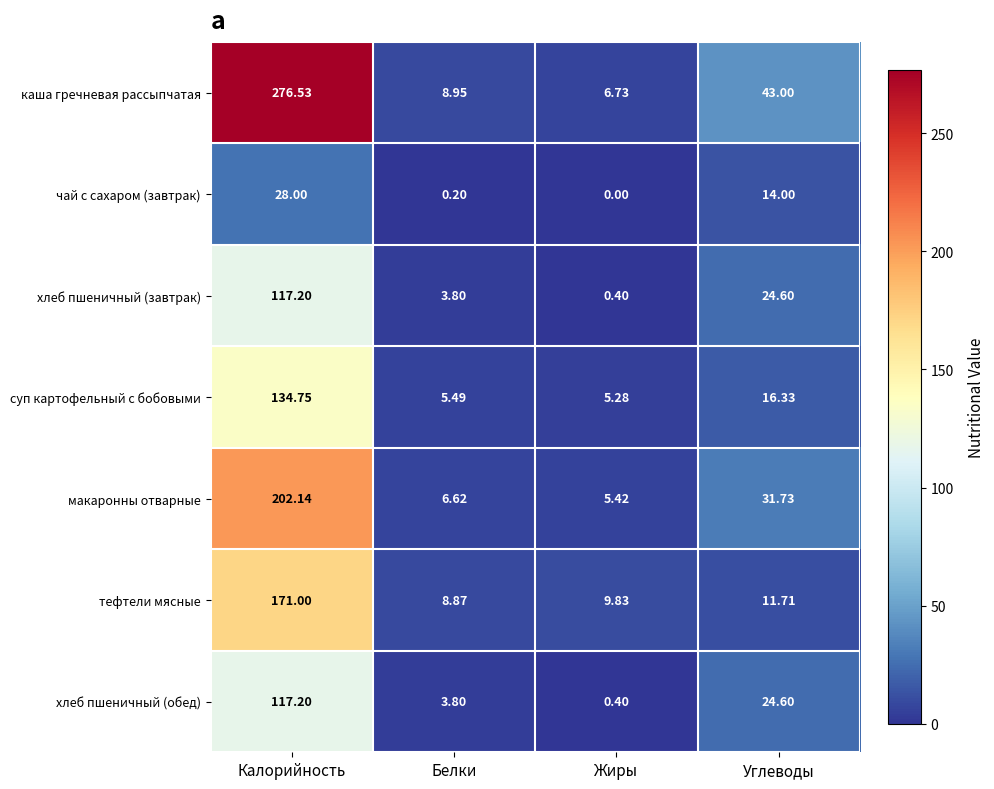

Between Калорийность and Белки, which series saw the biggest shift?

каша гречневая рассыпчатая